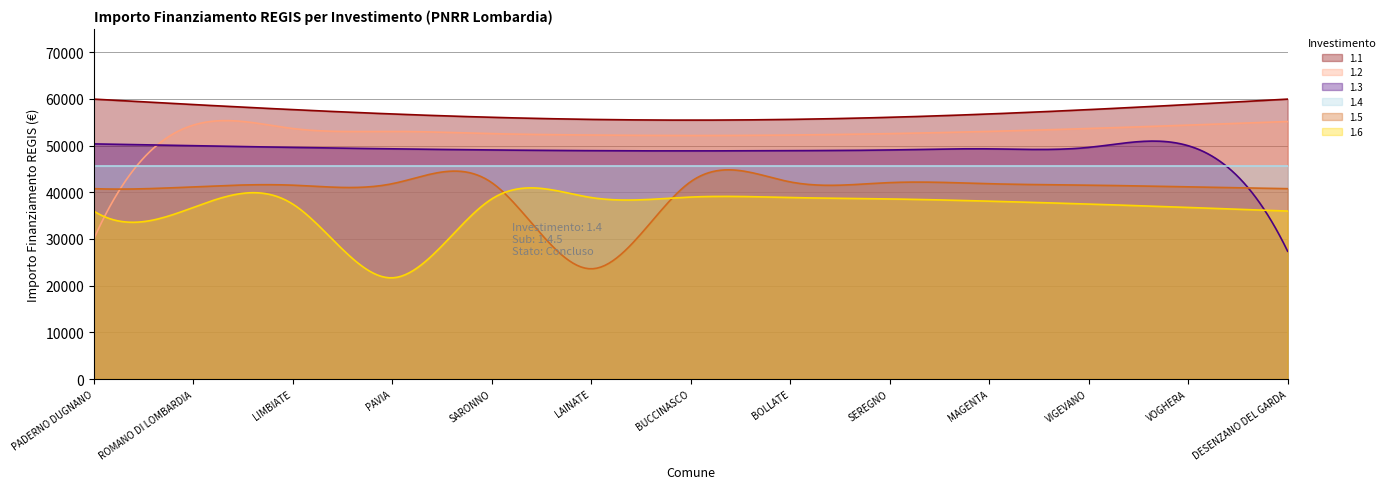

Does the chart have visible grid lines?

Yes